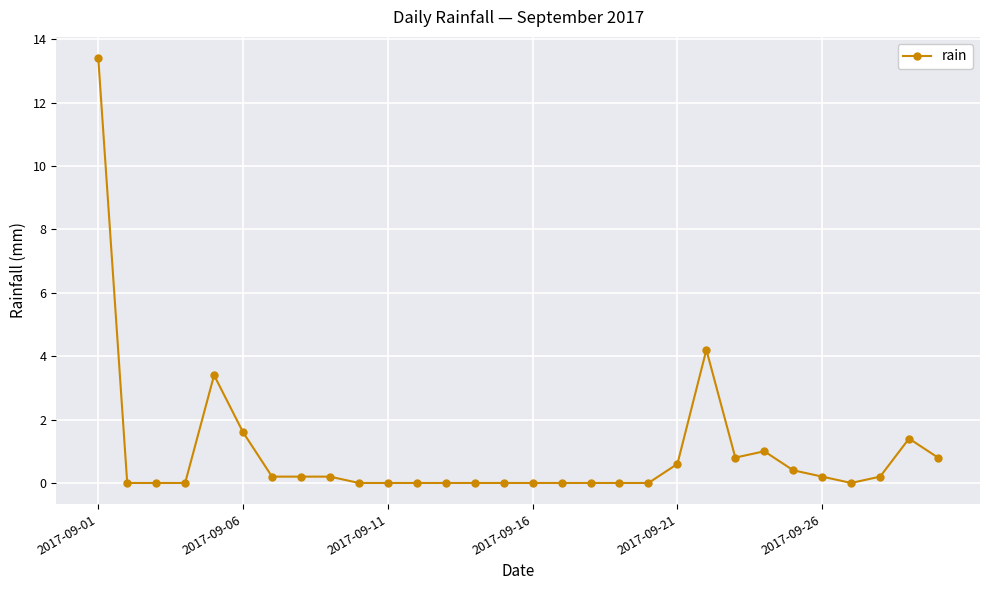

What is the difference between the second highest and minimum values?

4.2